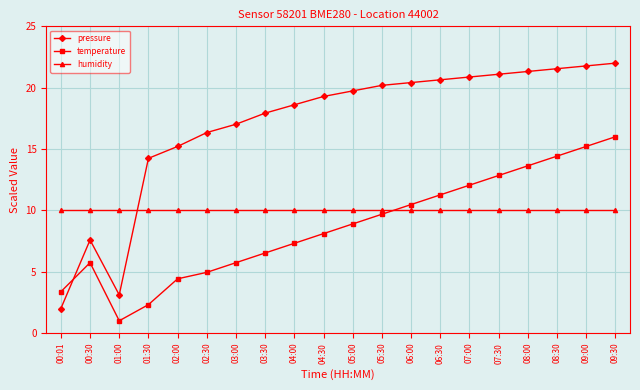

Which series changed the most between 04:30 and 06:00?

temperature